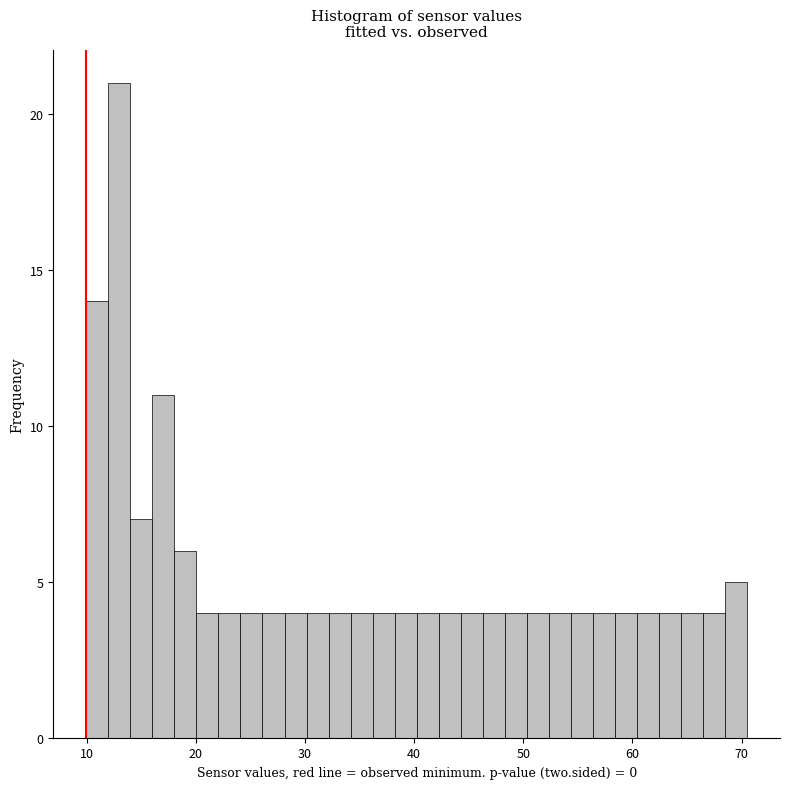

Around what value on the x-axis is the tallest bar? Give the approximate position of its centre, as read against the axis.

13